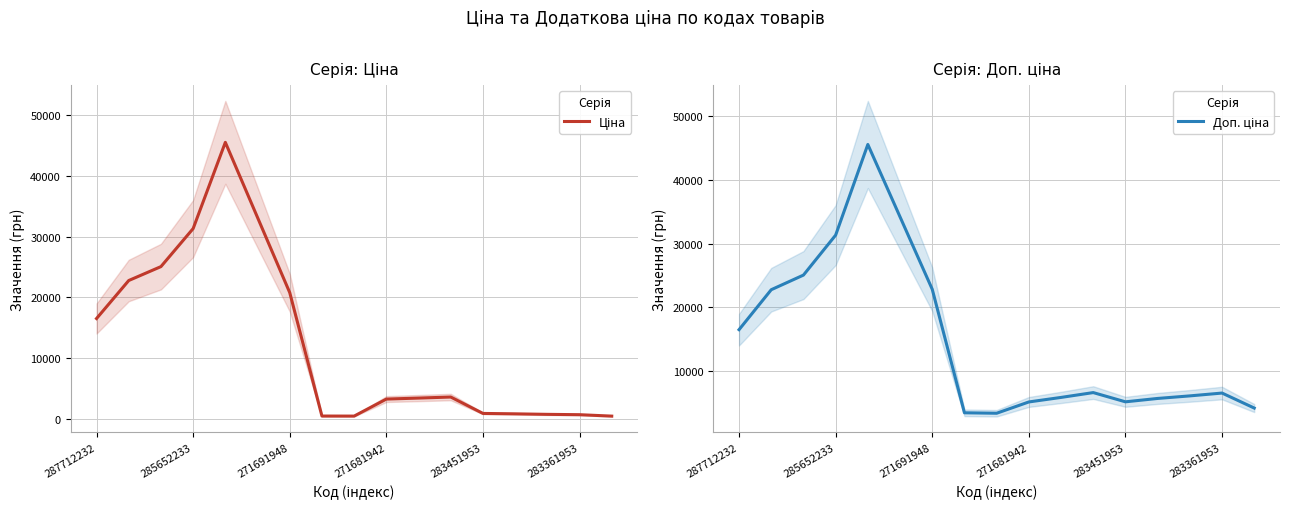

Which has a higher value, 9 or 16?

9